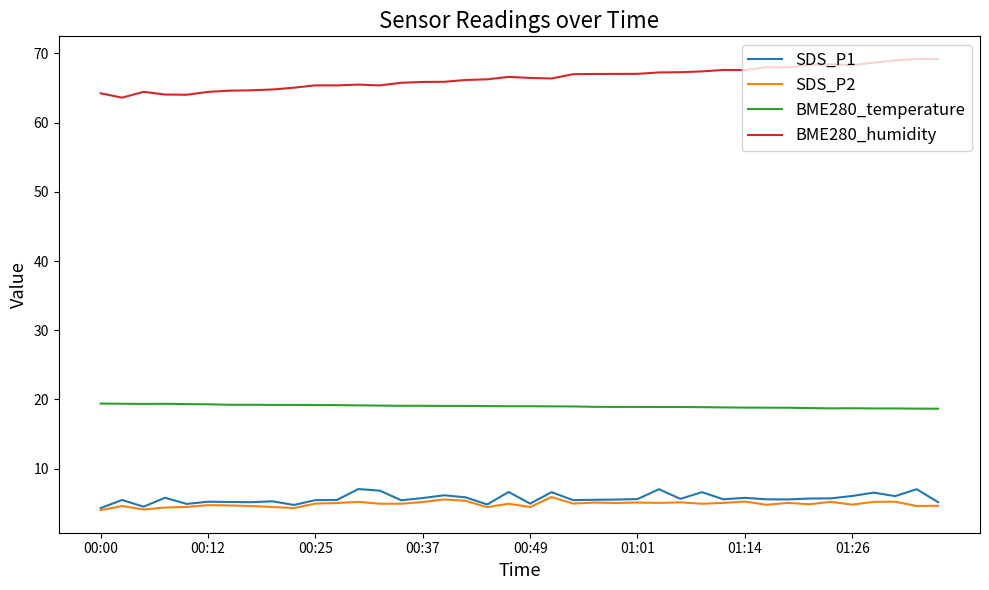

True or false: SDS_P2 and BME280_temperature intersect in this chart.

False